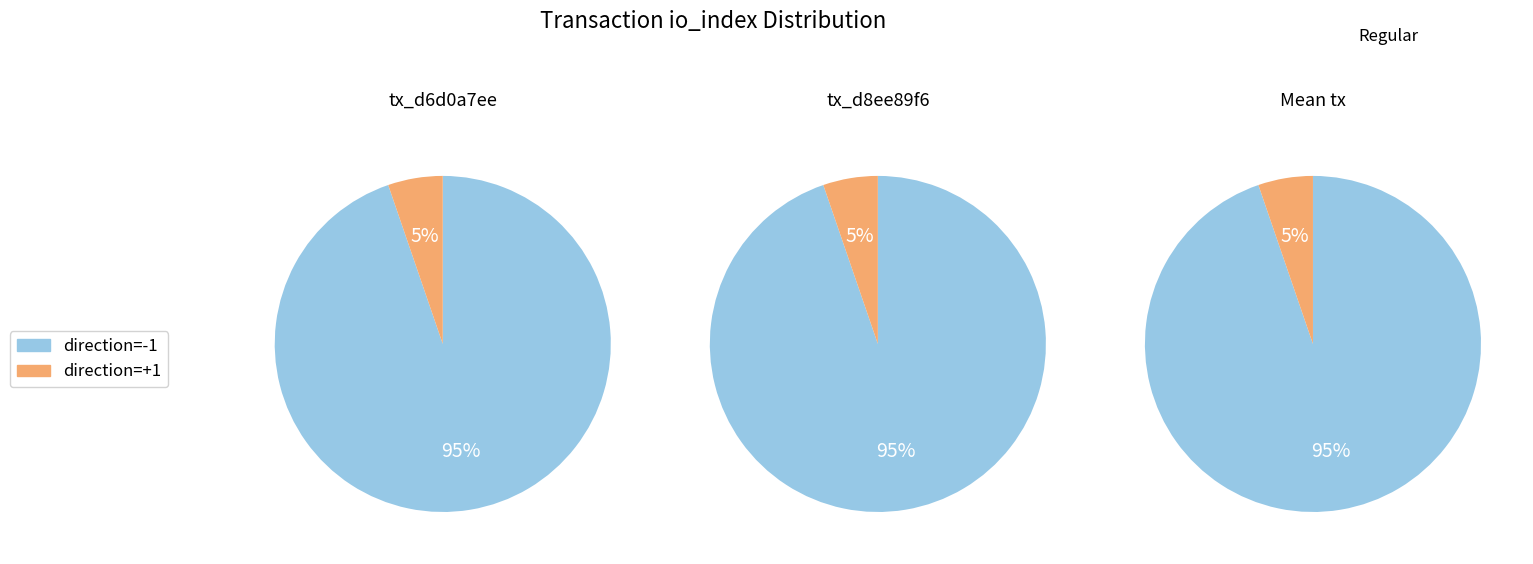

How much of the chart is everything except io_index=1?

94.7%